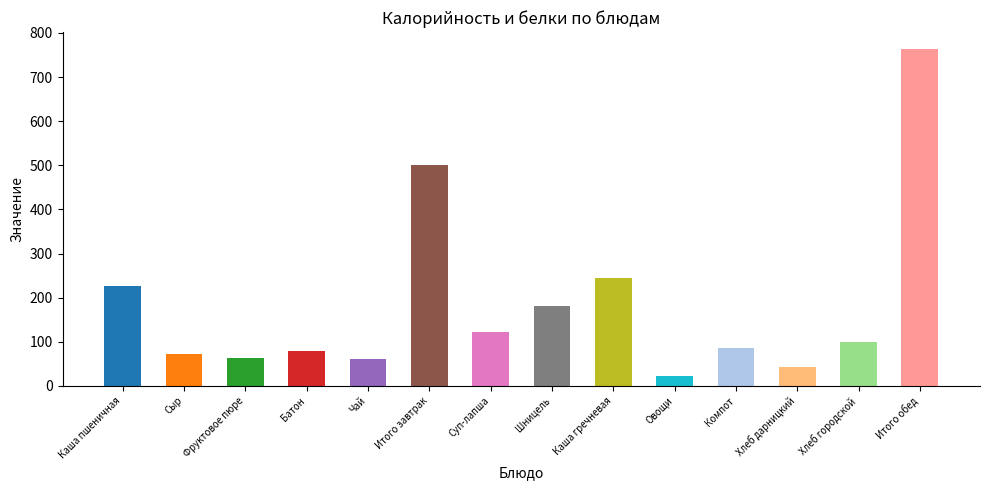

Between Каша гречневая and Итого завтрак, which is larger?

Итого завтрак